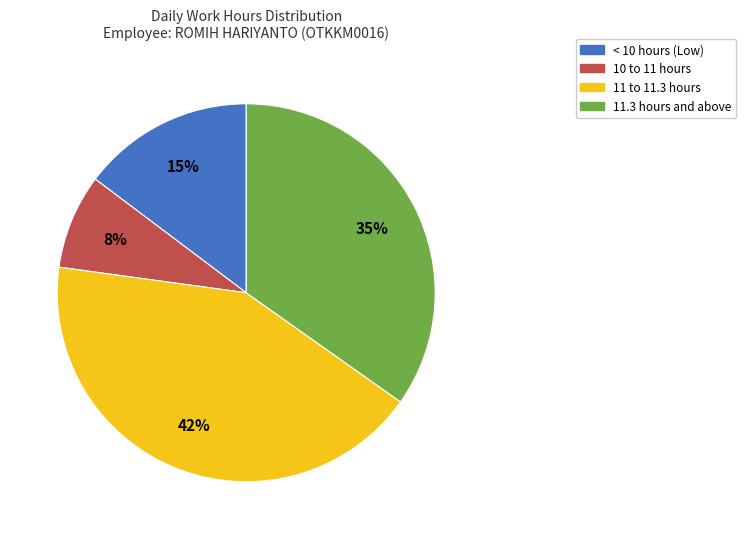

To the nearest percent, what is the average slice percentage?

25%